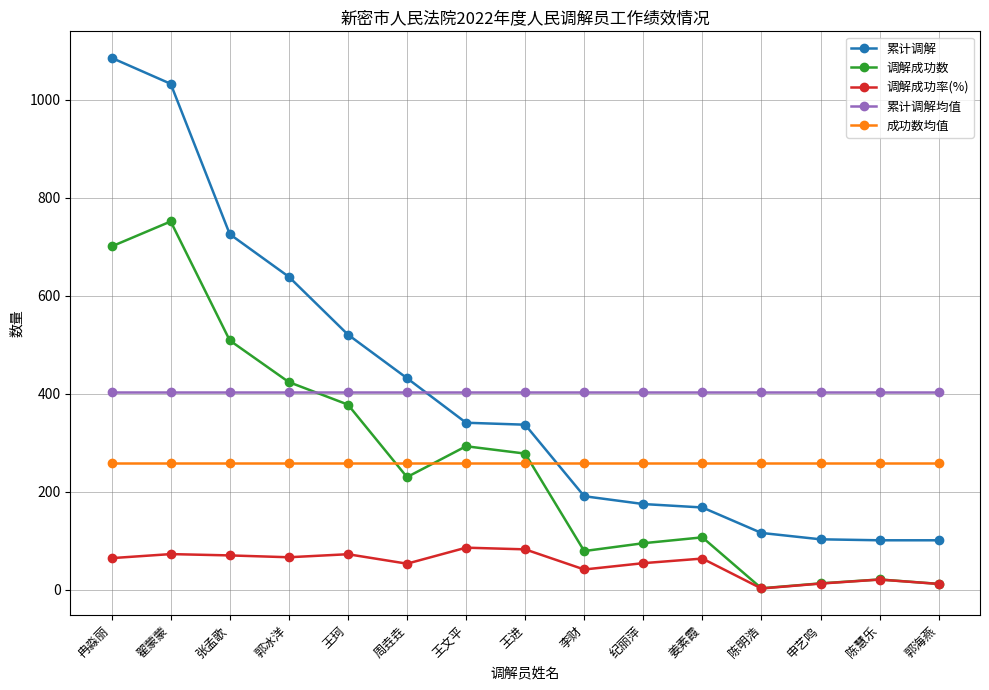

List the series in order of their peak value, lowest first.

调解成功率(%), 成功数均值, 累计调解均值, 调解成功数, 累计调解